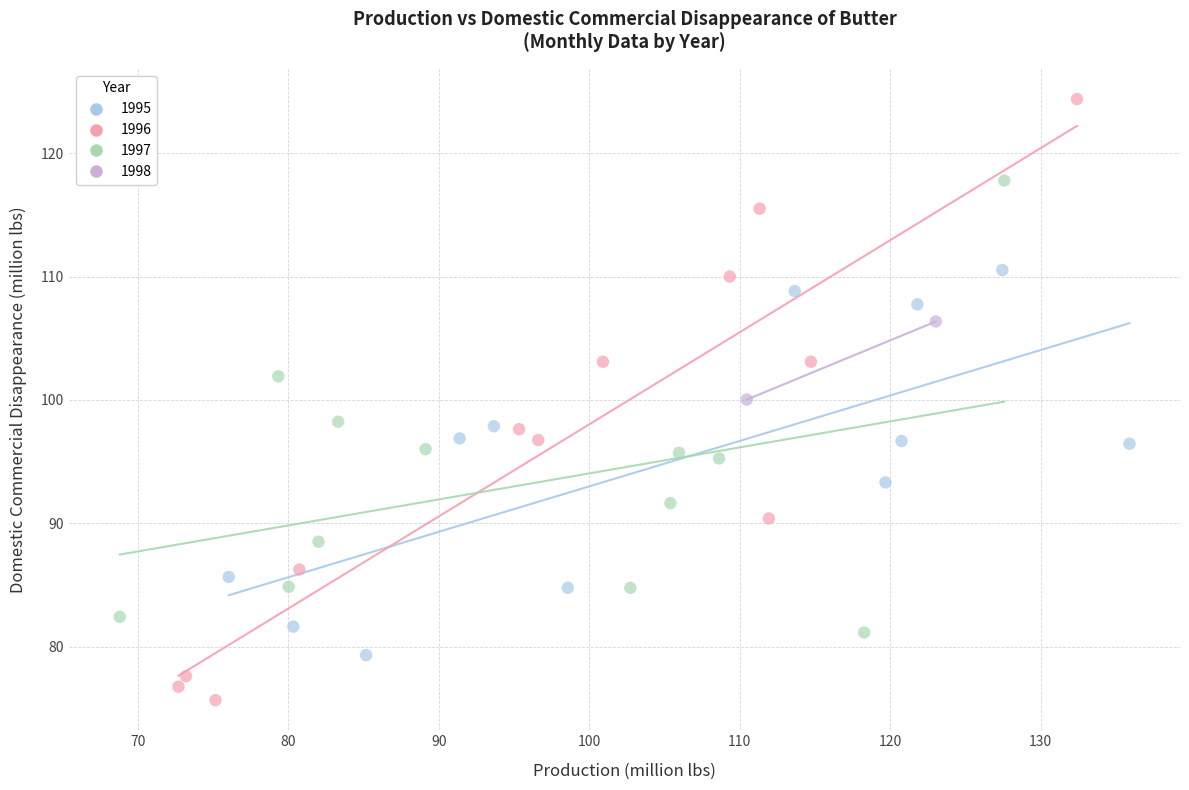

What are all the series names shown in the legend?

1995, 1996, 1997, 1998